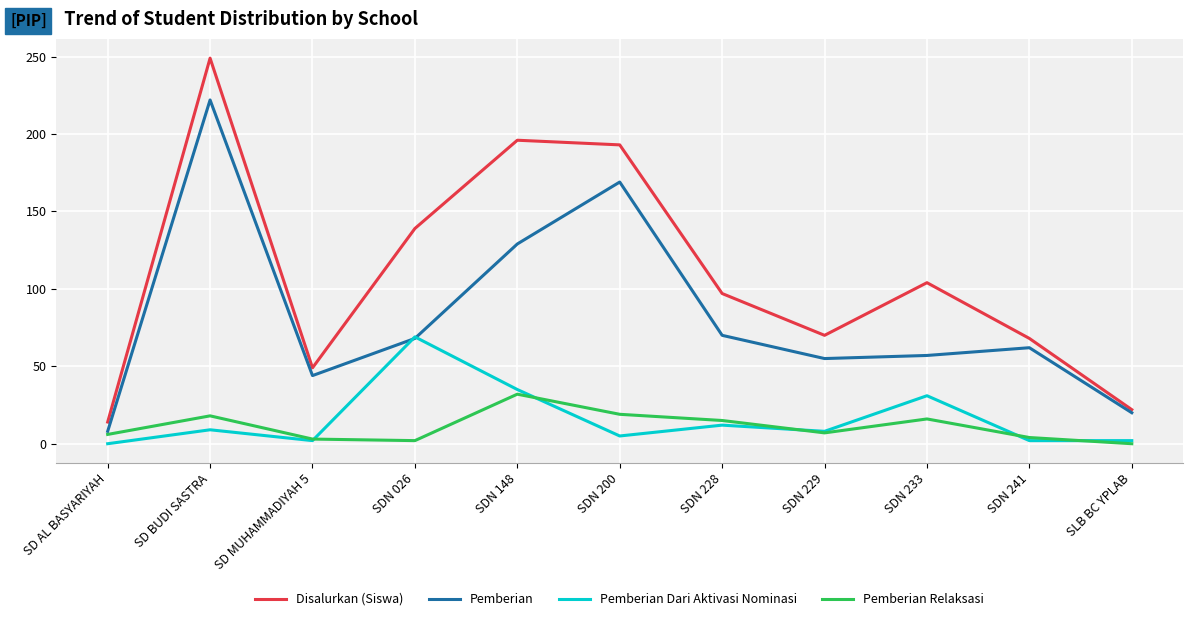

Is this an area chart (filled region under the line)?

No